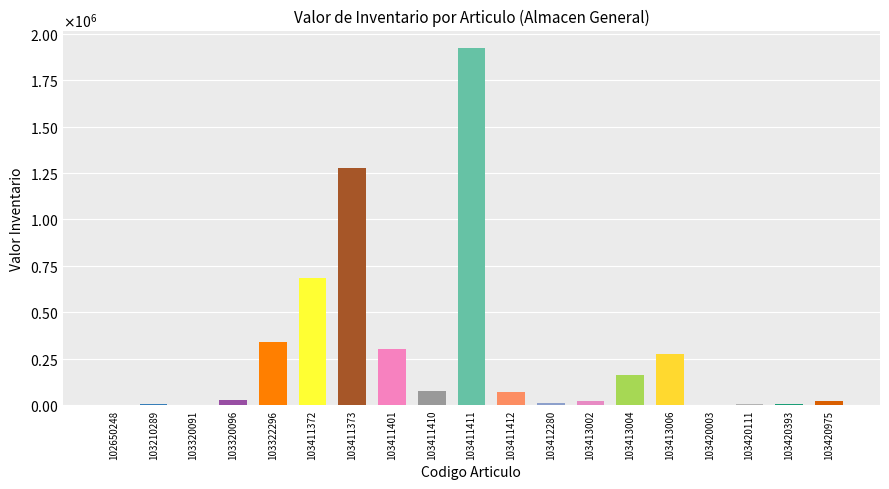

Is it true that the value at 103320091 is 120.0?

True